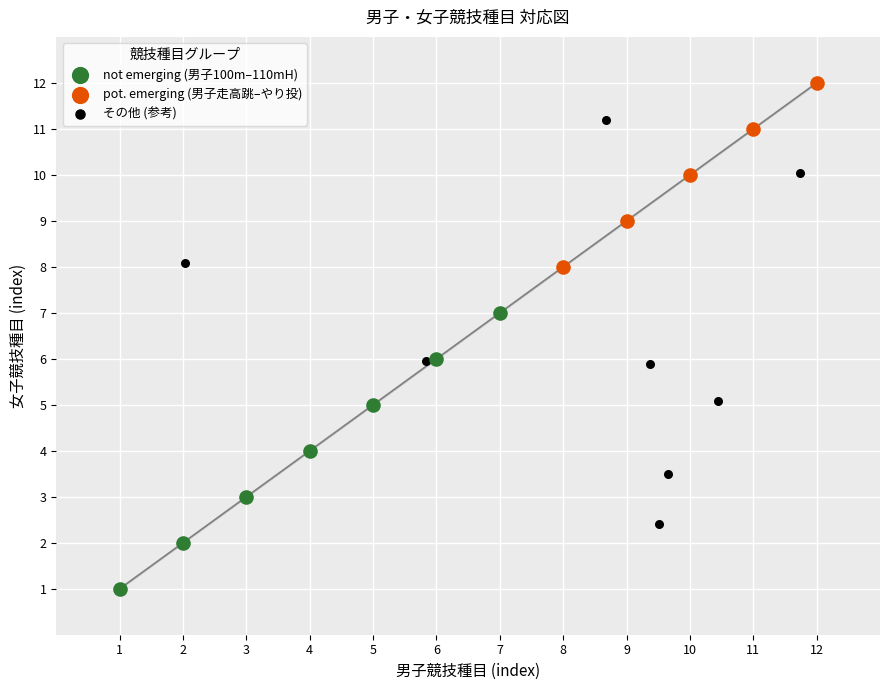

Which series reaches the minimum Y coordinate?

not emerging (男子100m–110mH)